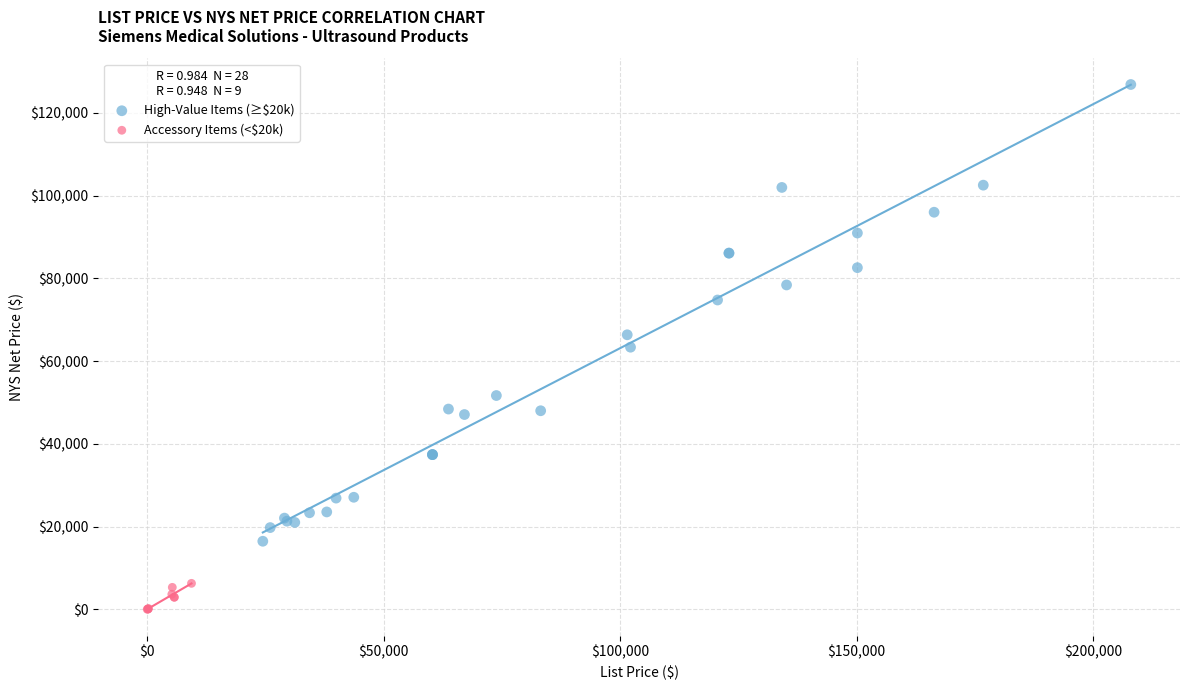

Which series contains the highest Y value?

High-Value Items (≥$20k)